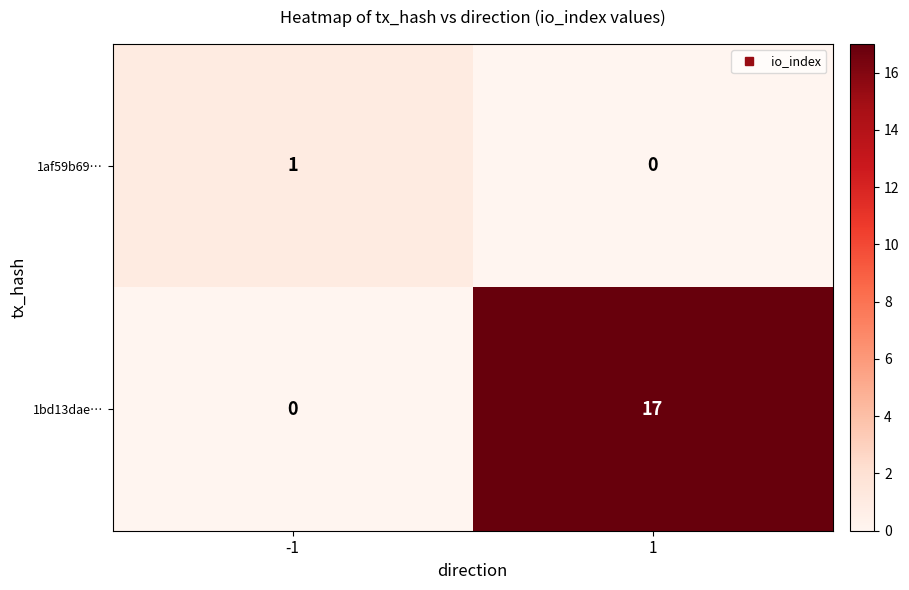

Read the 1bd13dae… value at 1, to the nearest 10.

20